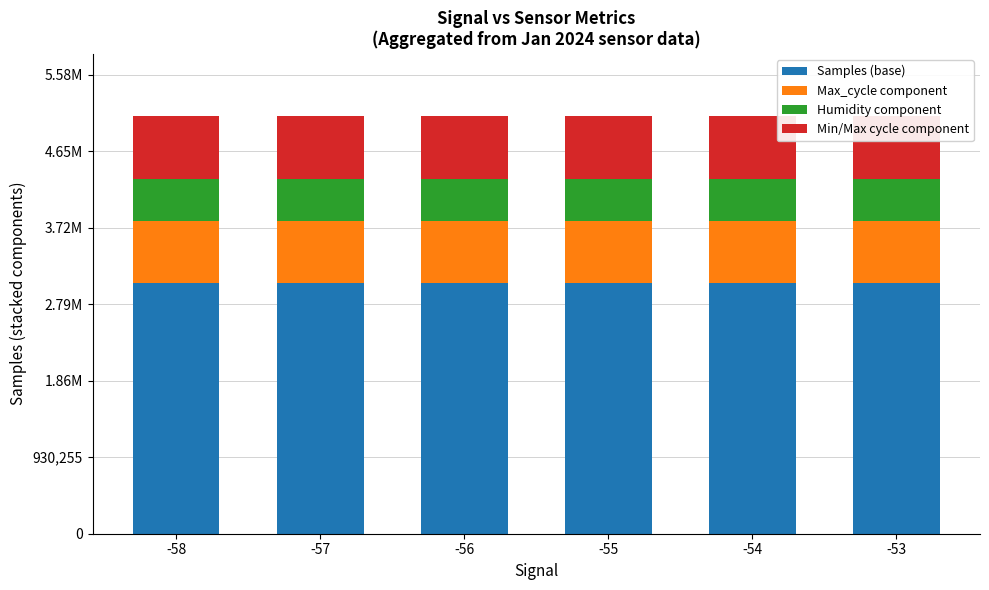

The value of Humidity component at -56 is 174261.3. True or false?

False